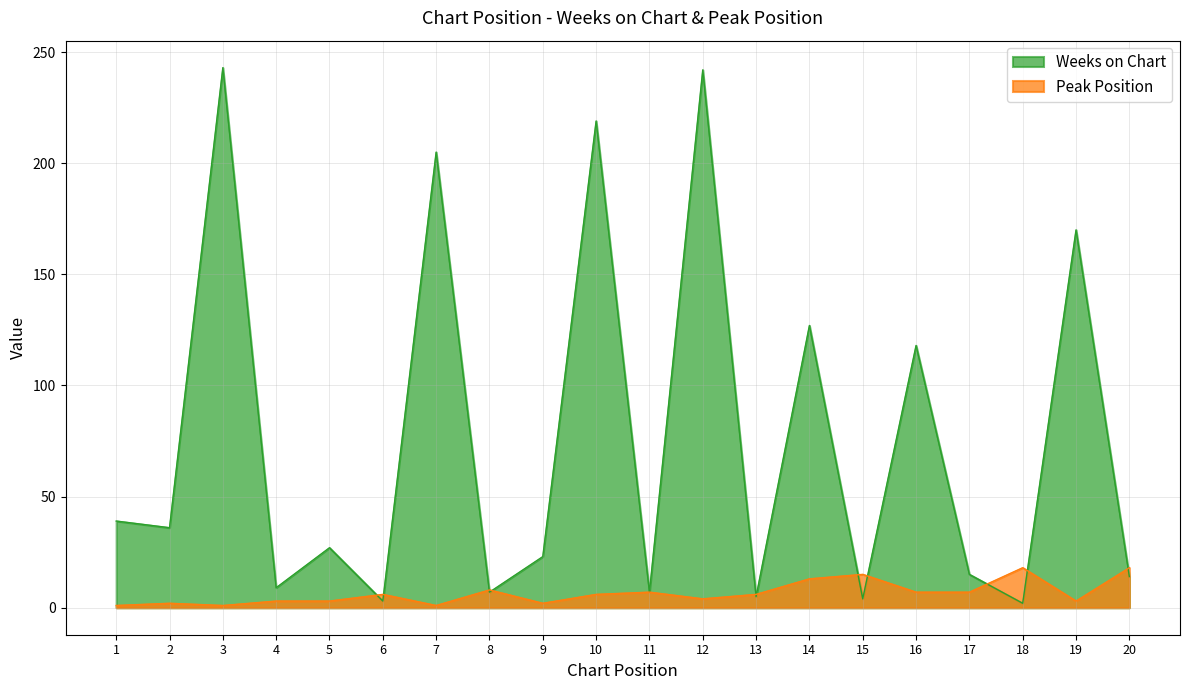

In Peak Position, how many points are higher than both neighbors (excluding endpoints)?

6